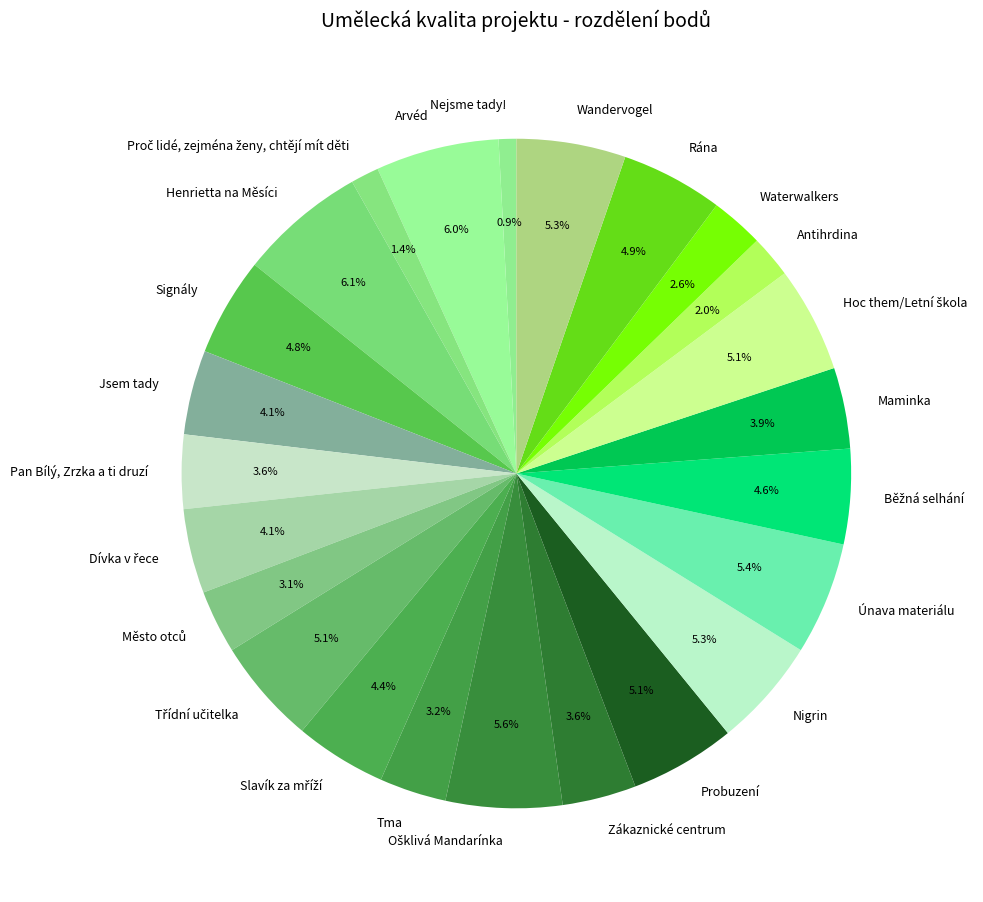

What percentage is NOT represented by Probuzení?

94.9%